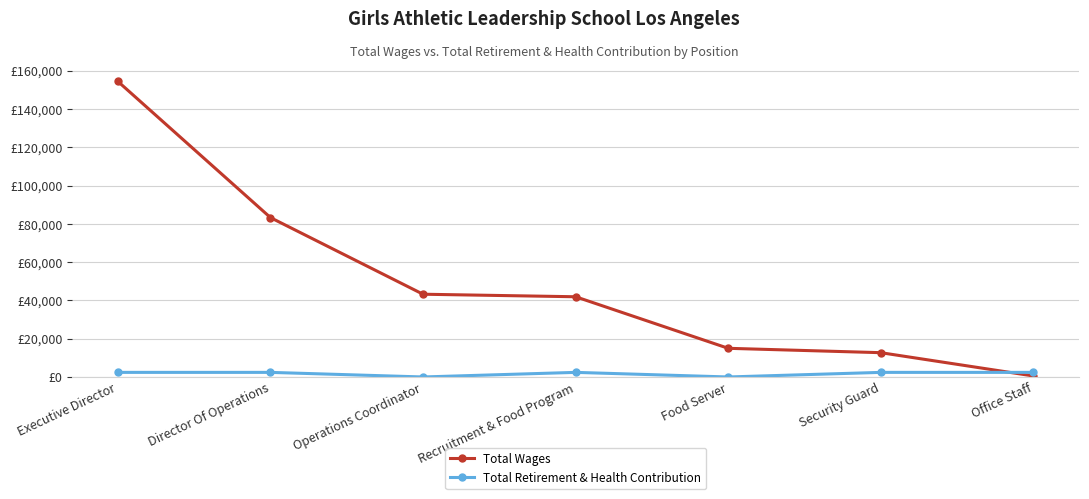

The value of Total Wages at Food Server is 21847. True or false?

False